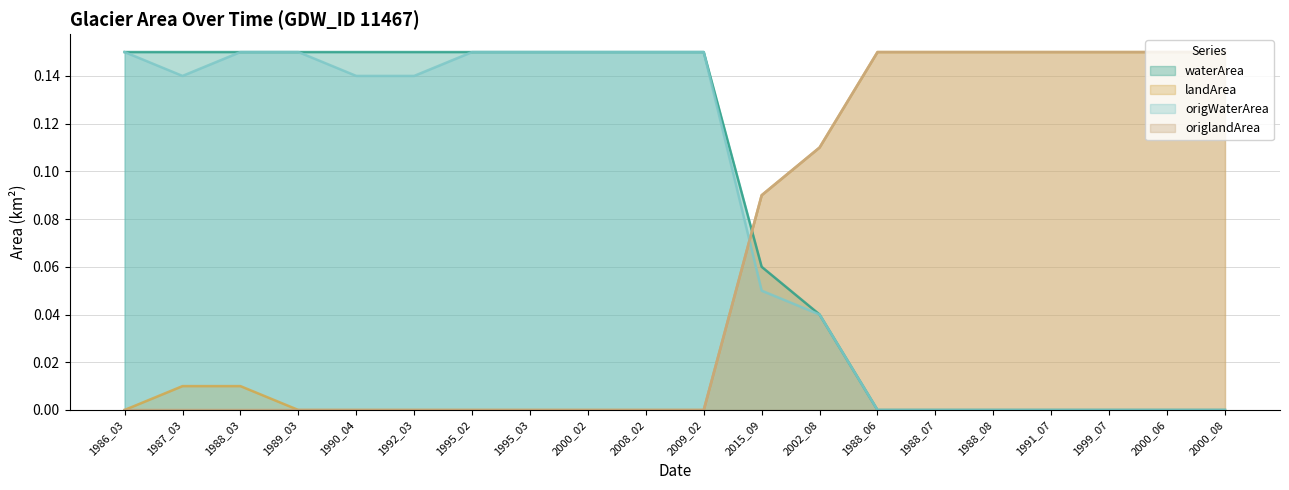

What is the total value across all series at 2002_08?

0.3